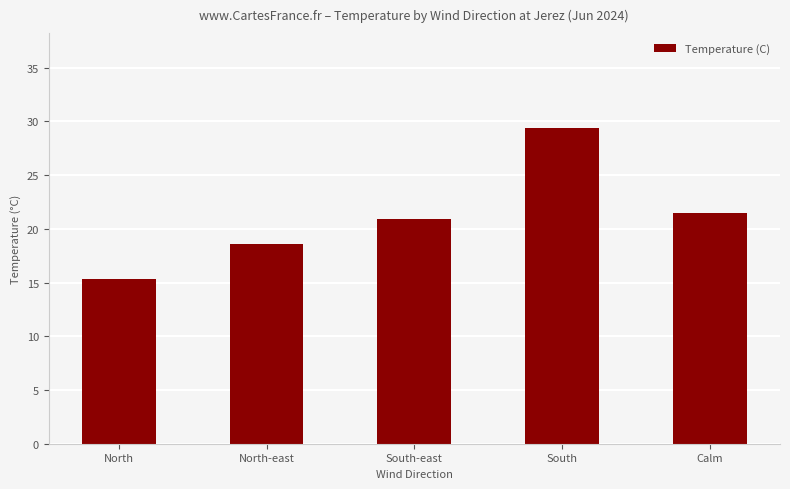

Reading right to left, what are all the values shown in this chart?

Calm=21.5	South=29.4	South-east=20.9	North-east=18.6	North=15.3